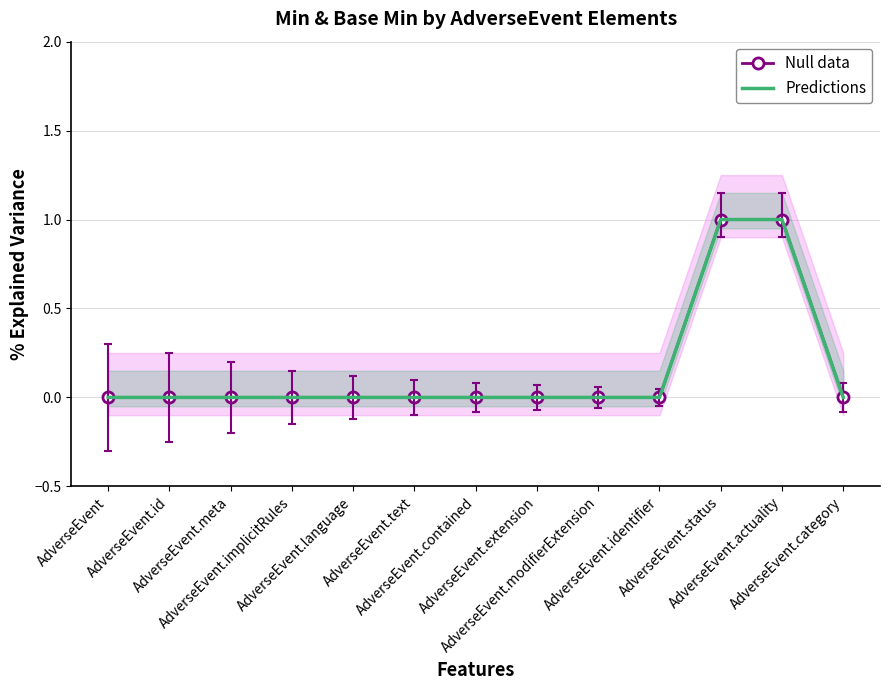

True or false: Predictions and Null data cross at least once.

False